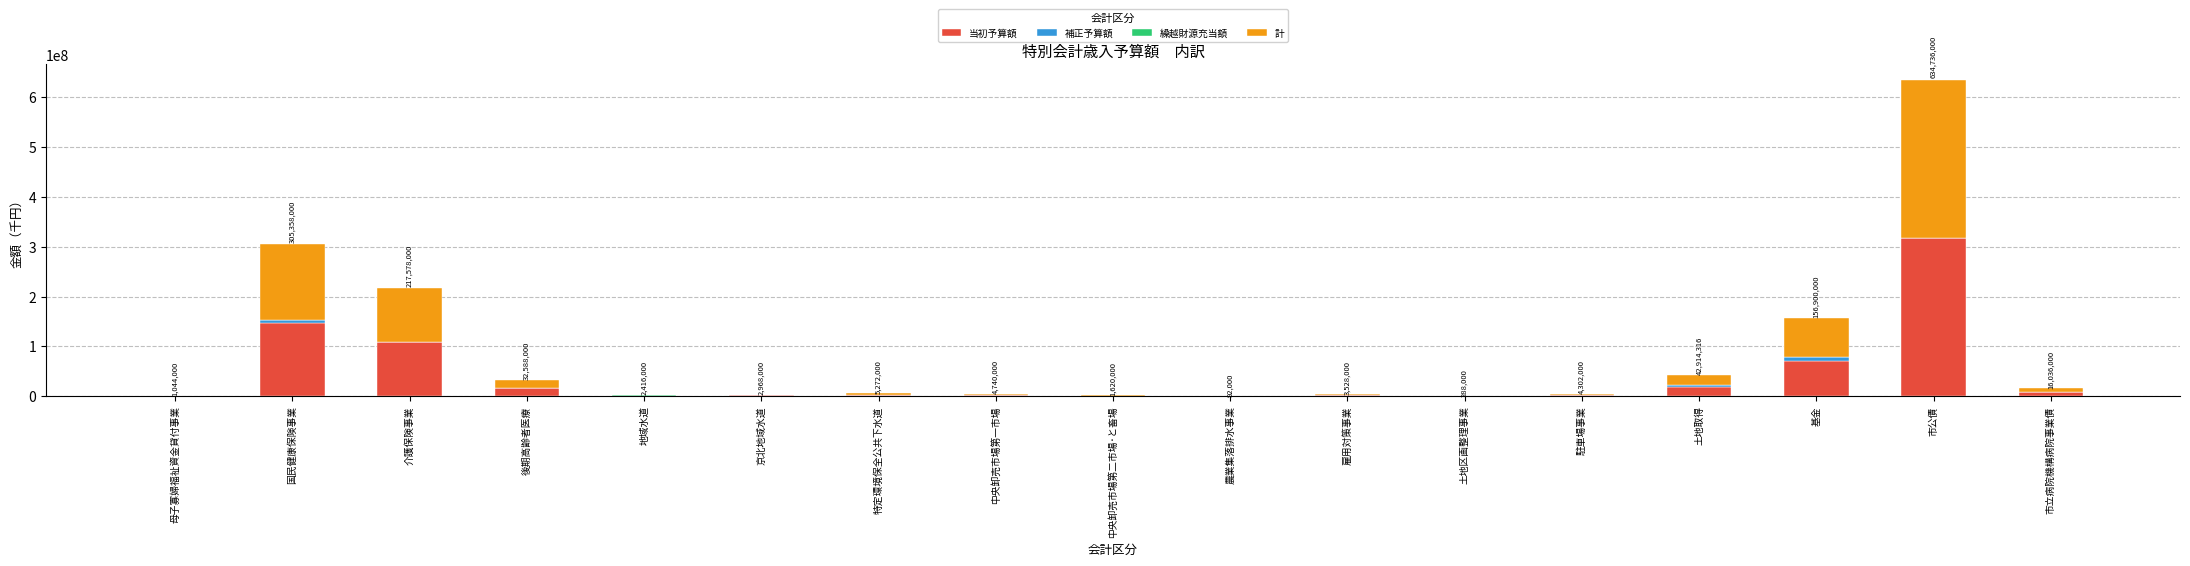

True or false: 当初予算額 has a value of 1764000 at 雇用対策事業.

True